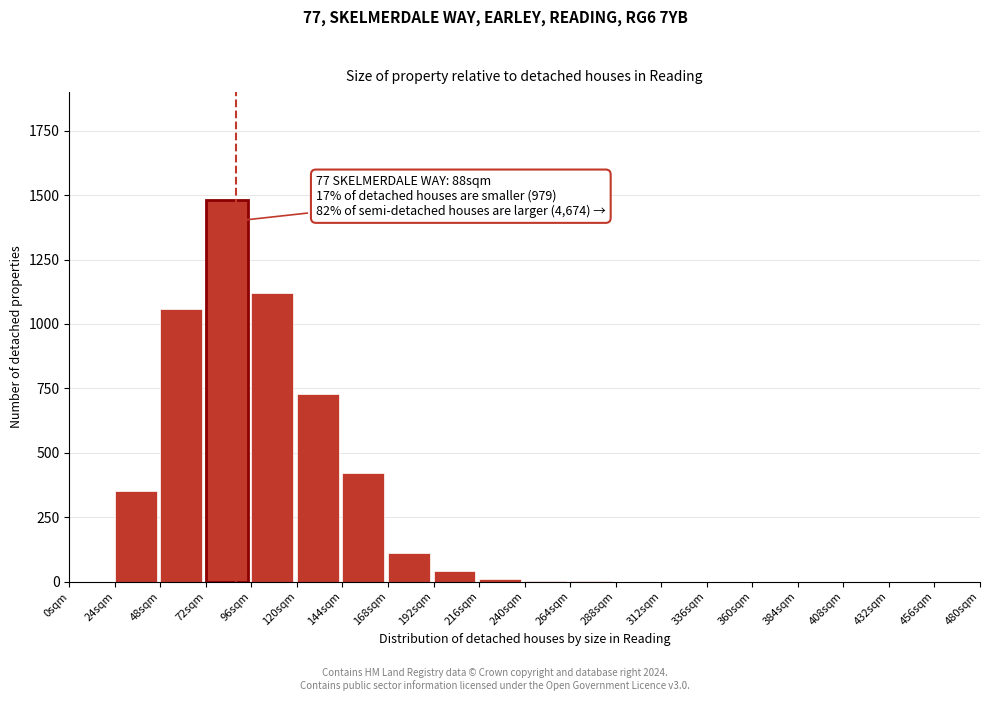

What is the sum of all values?

5324